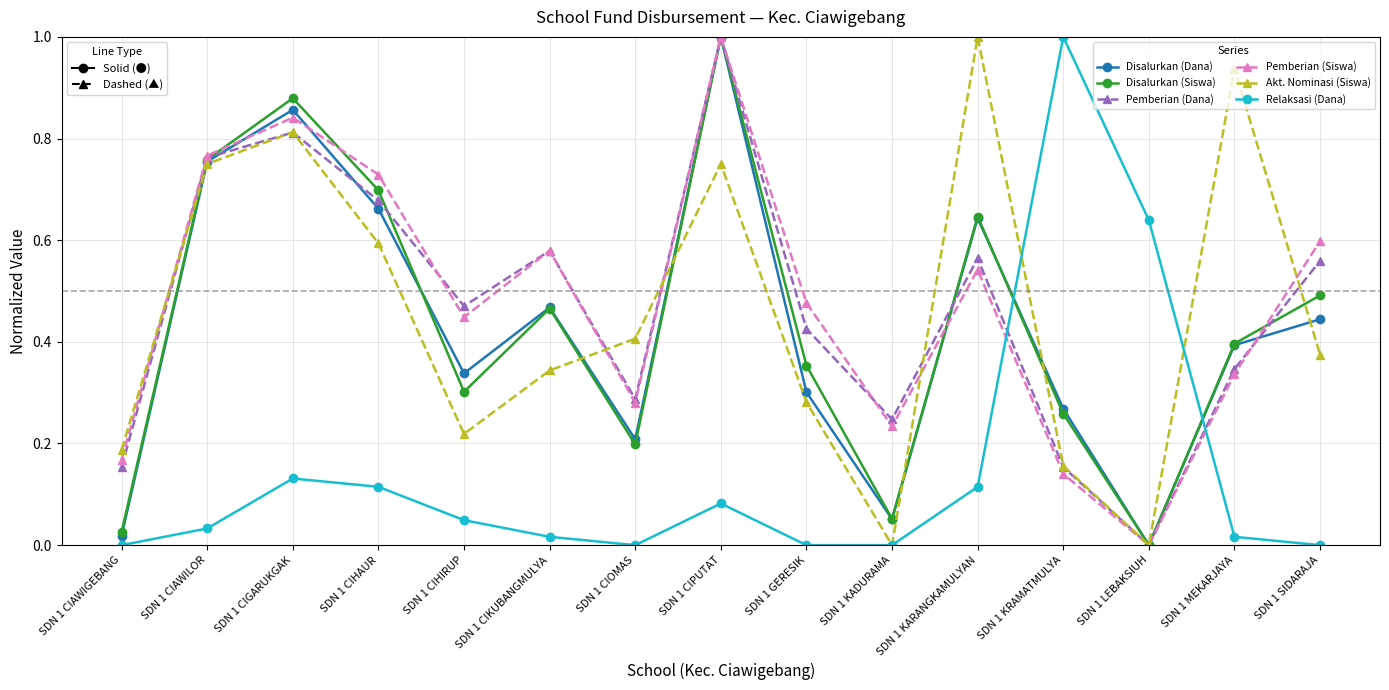

True or false: Akt. Nominasi (Siswa) has more than 1 points higher than both neighbors.

True